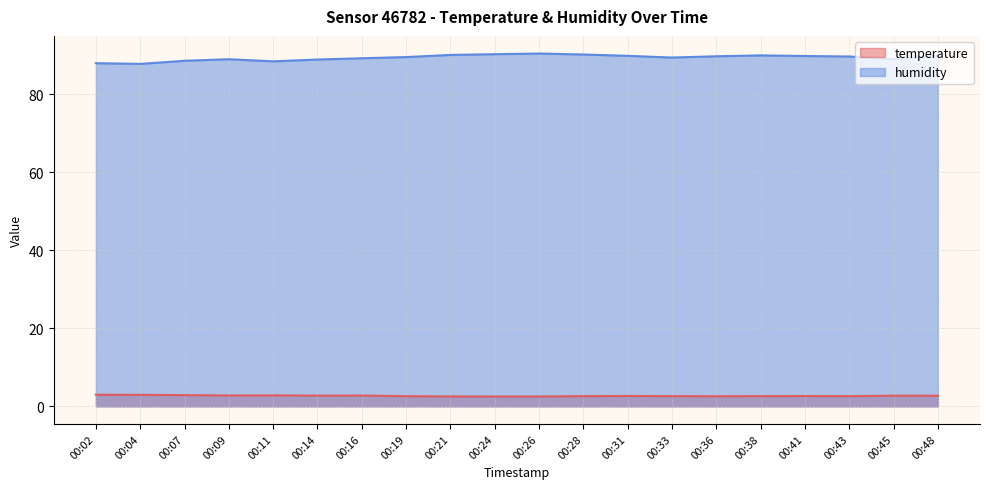

Reading left to right, transcribe all the data shown in this chart.

temperature: 3.0	2.9	2.9	2.8	2.8	2.7	2.8	2.6	2.5	2.5	2.5	2.6	2.6	2.6	2.6	2.6	2.6	2.6	2.7	2.7
humidity: 88.0	87.8	88.6	89.0	88.5	88.9	89.3	89.6	90.1	90.3	90.5	90.2	89.9	89.4	89.8	90.0	89.8	89.7	89.0	89.9